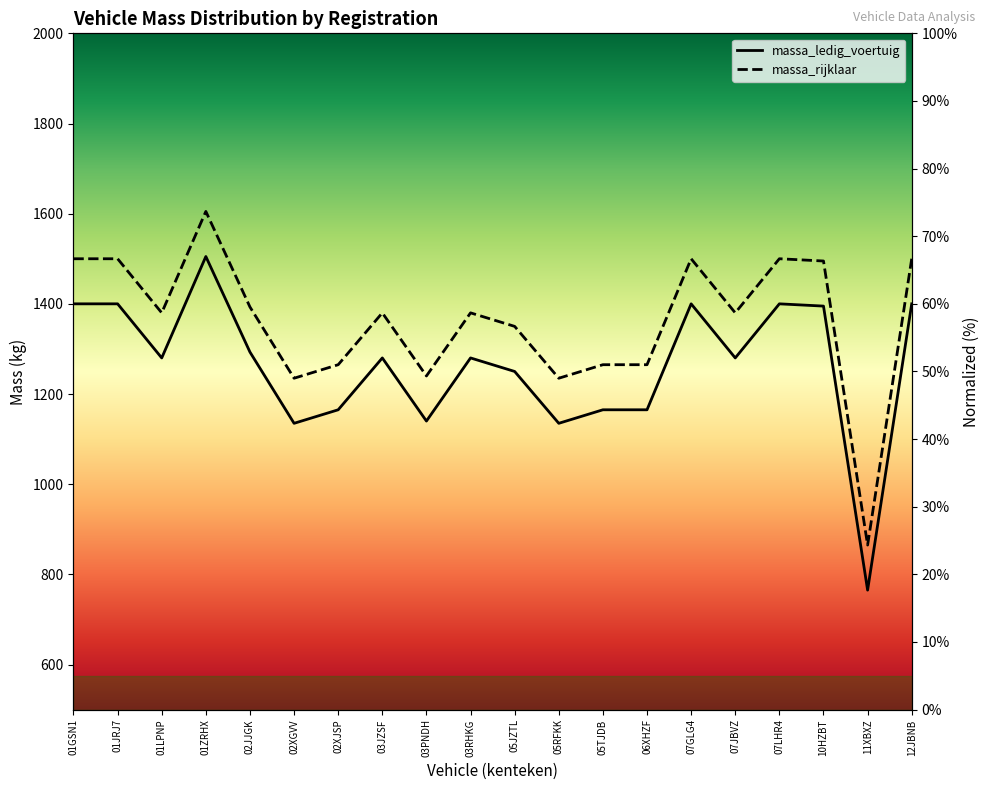

What are all the series names shown in the legend?

massa_ledig_voertuig, massa_rijklaar